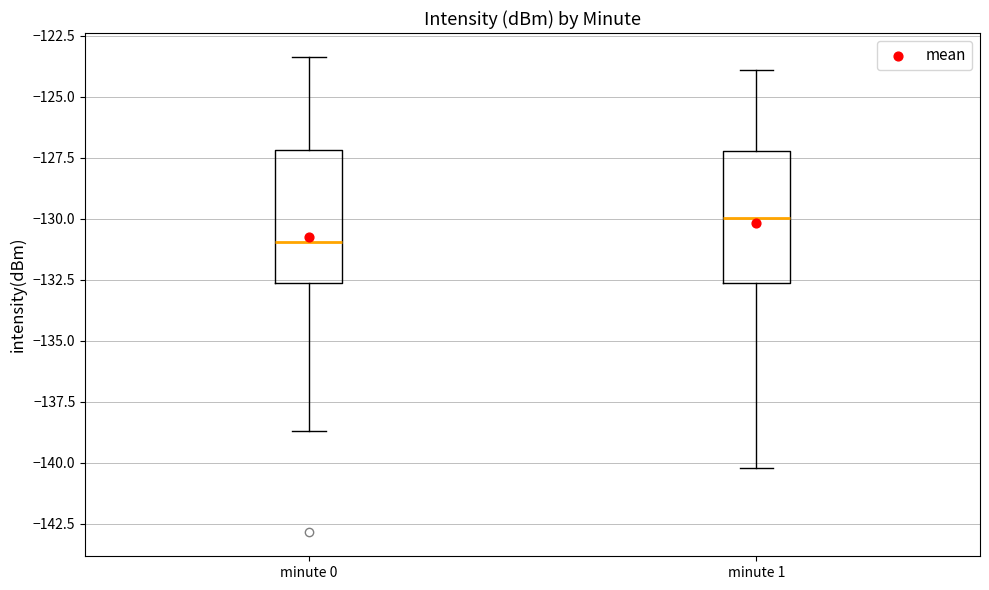

Which box's median line is the highest?

minute 1